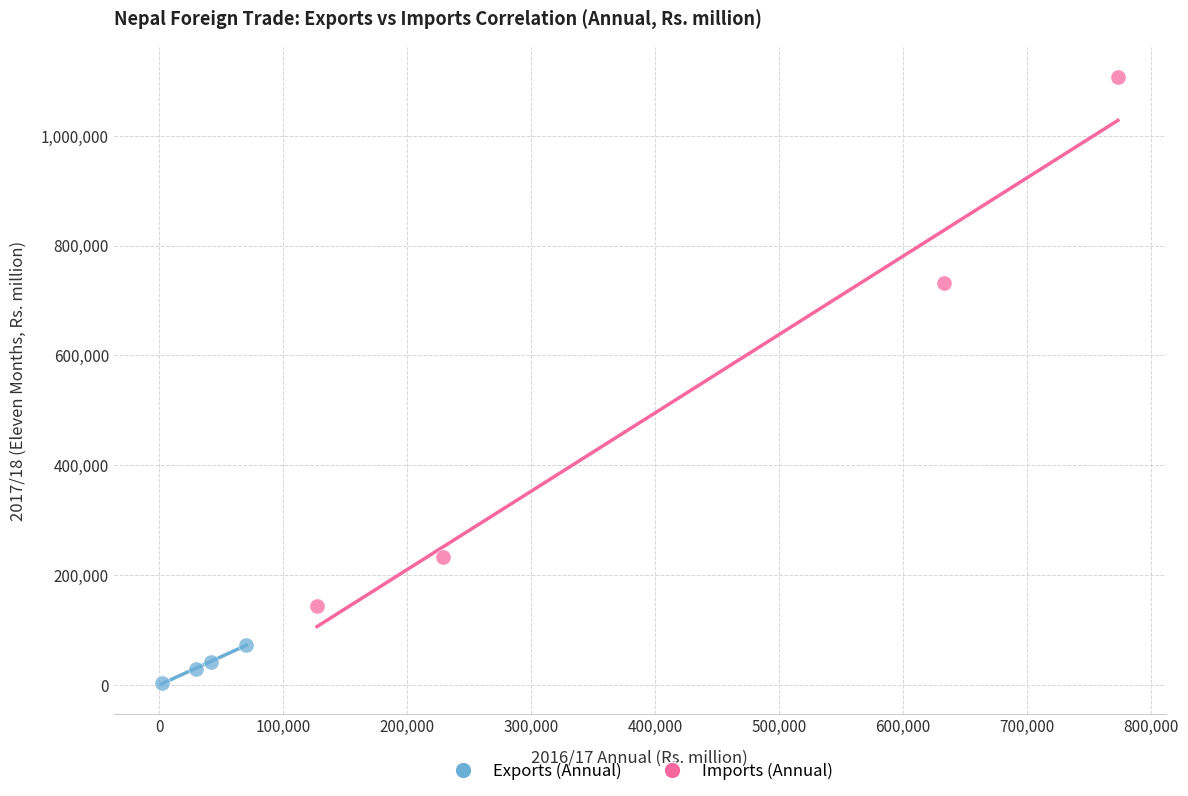

Which series reaches the minimum Y coordinate?

Exports (Annual)